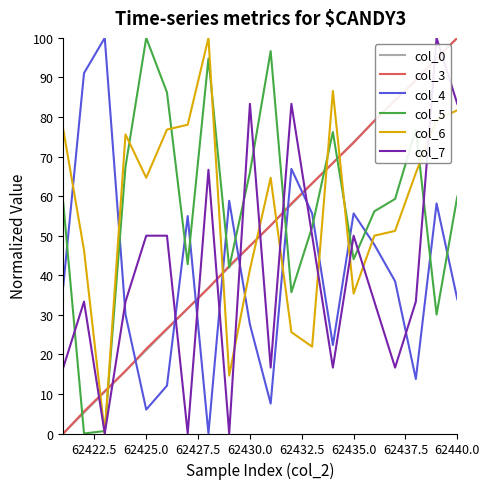

What is the maximum value shown in the chart?

100.0